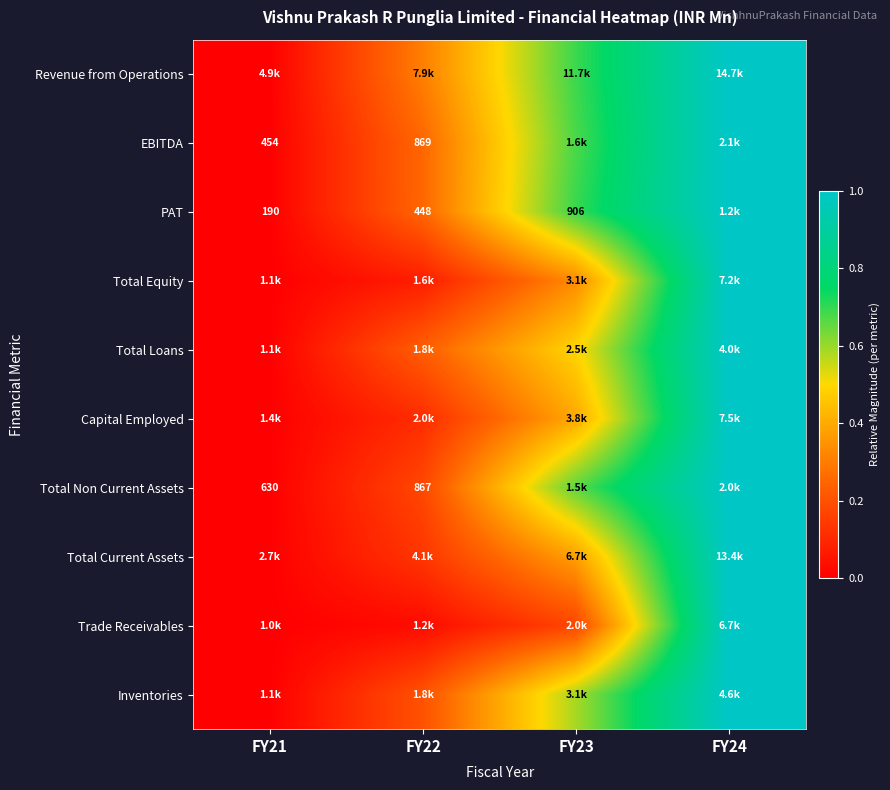

True or false: Capital Employed has a value of -0.6 at FY21.

False